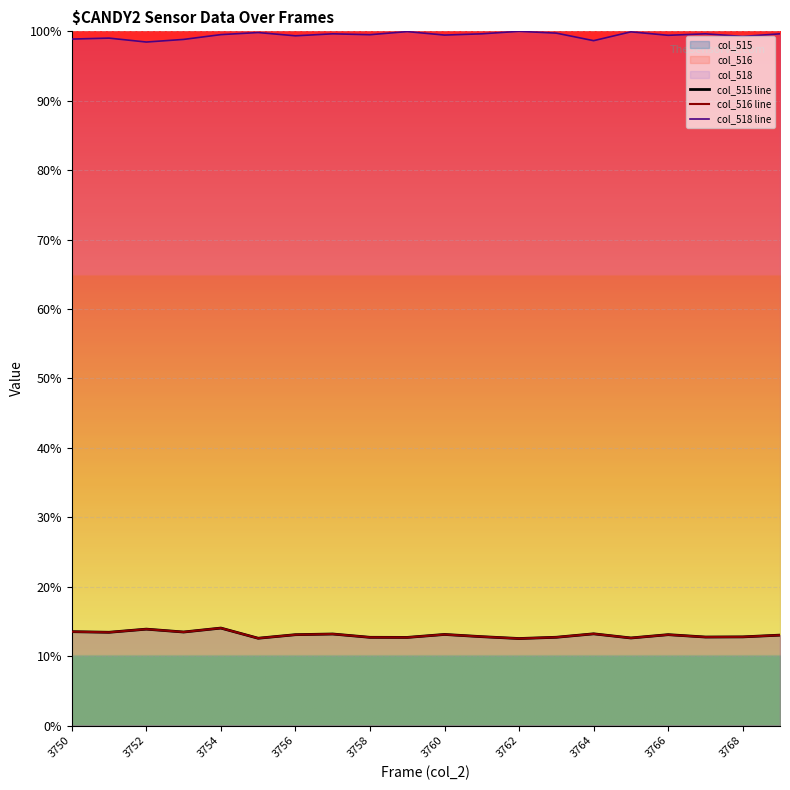

What is the average value of the col_515 line series?

13.1